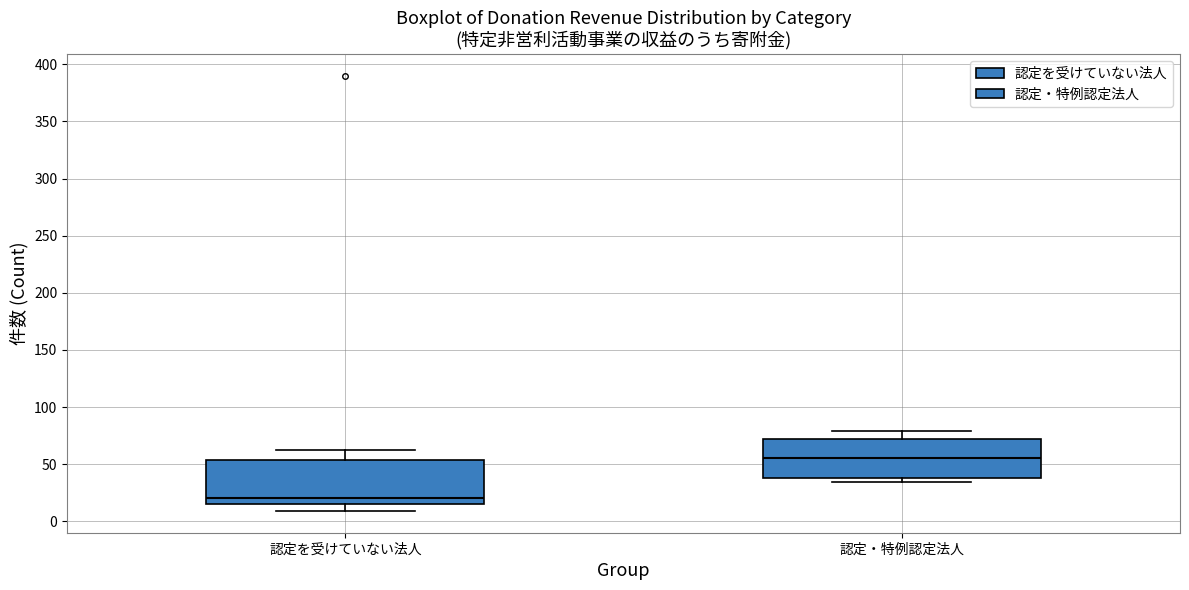

Reading left to right, transcribe this box plot: for each box, give where its median line is, the range the box spans, and where its two whiskers end, as read against the y-axis. The values are not printed on the chart, so give them approximately, as read against the axis.

認定を受けていない法人: median 20, box 15 to 55, whiskers 10 to 60
認定・特例認定法人: median 55, box 40 to 70, whiskers 35 to 80